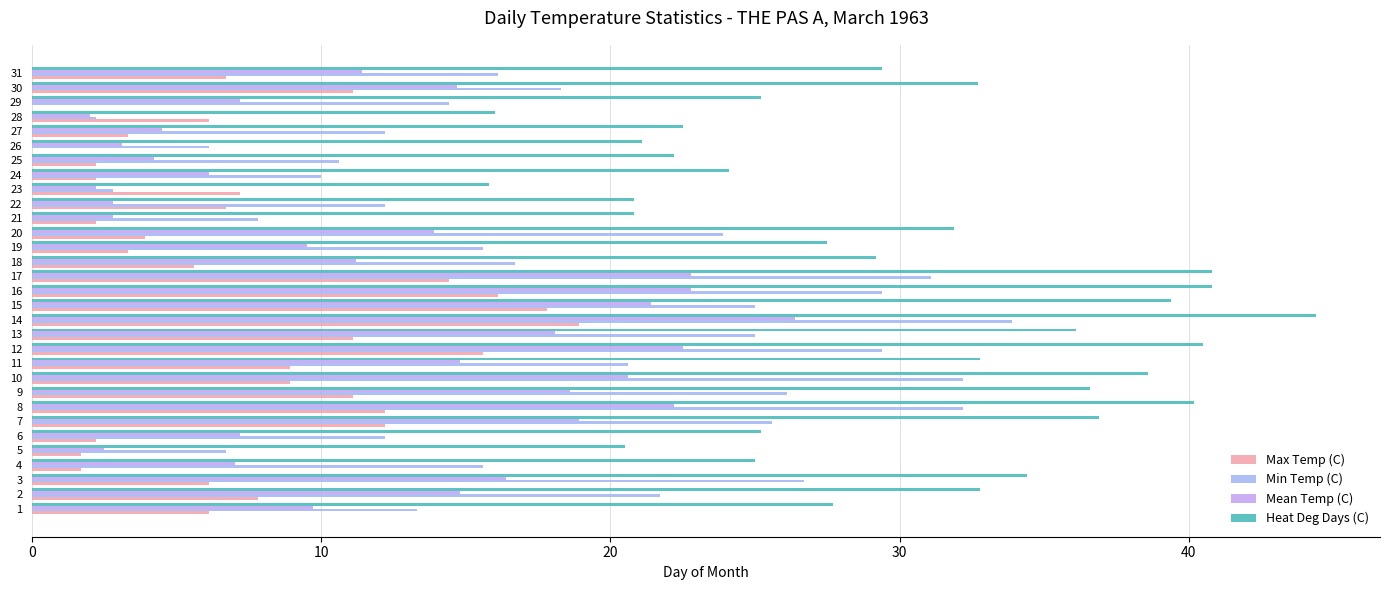

Which series has the largest range (max minus min)?

Min Temp (C)